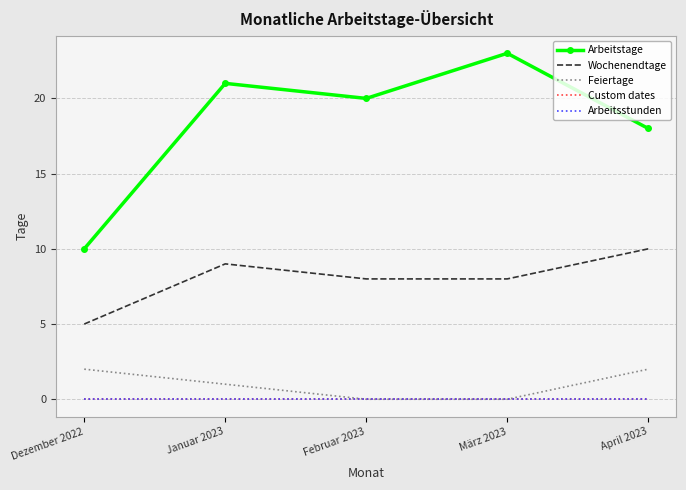

True or false: Arbeitstage and Feiertage cross at least once.

False